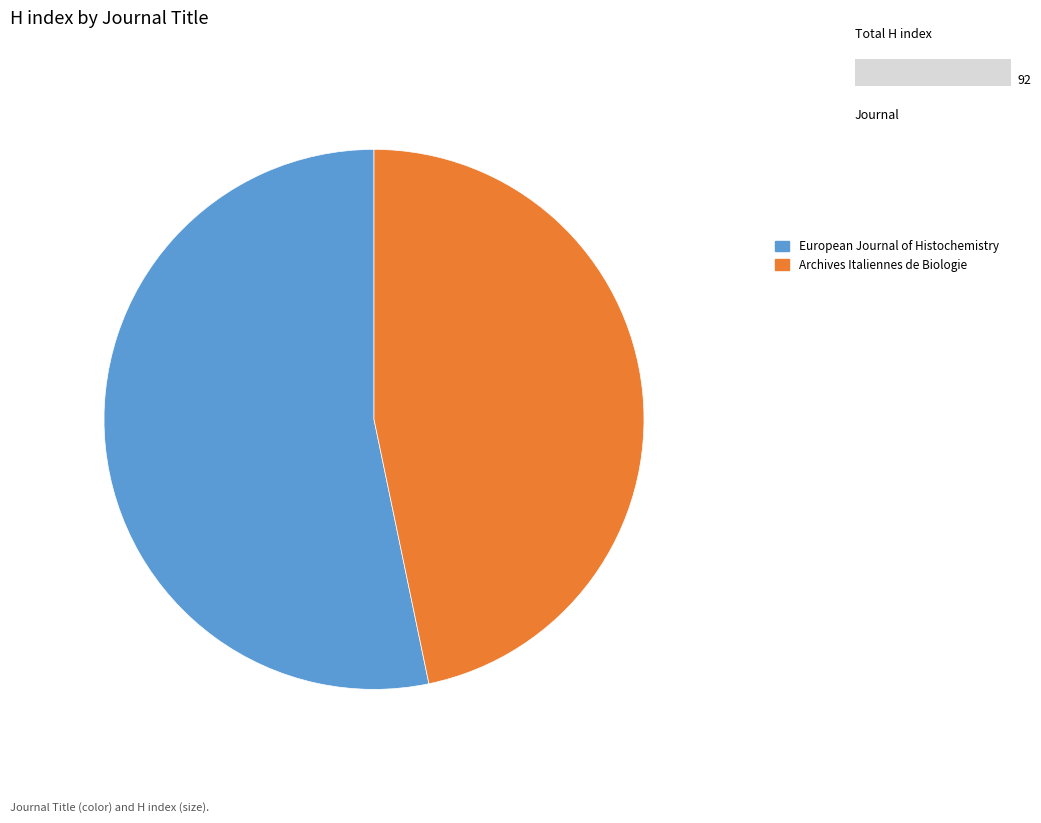

Is there any slice that represents more than half of the pie?

Yes